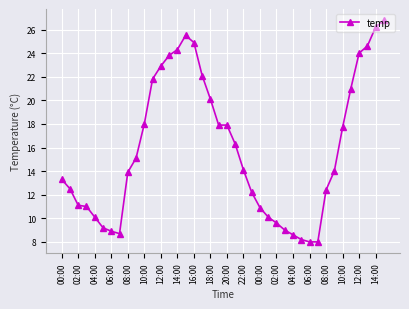

What is the difference between the maximum and minimum values?

18.8